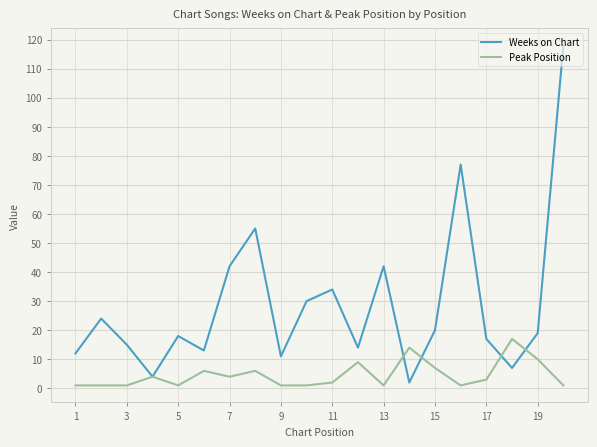

Is this an area chart (filled region under the line)?

No